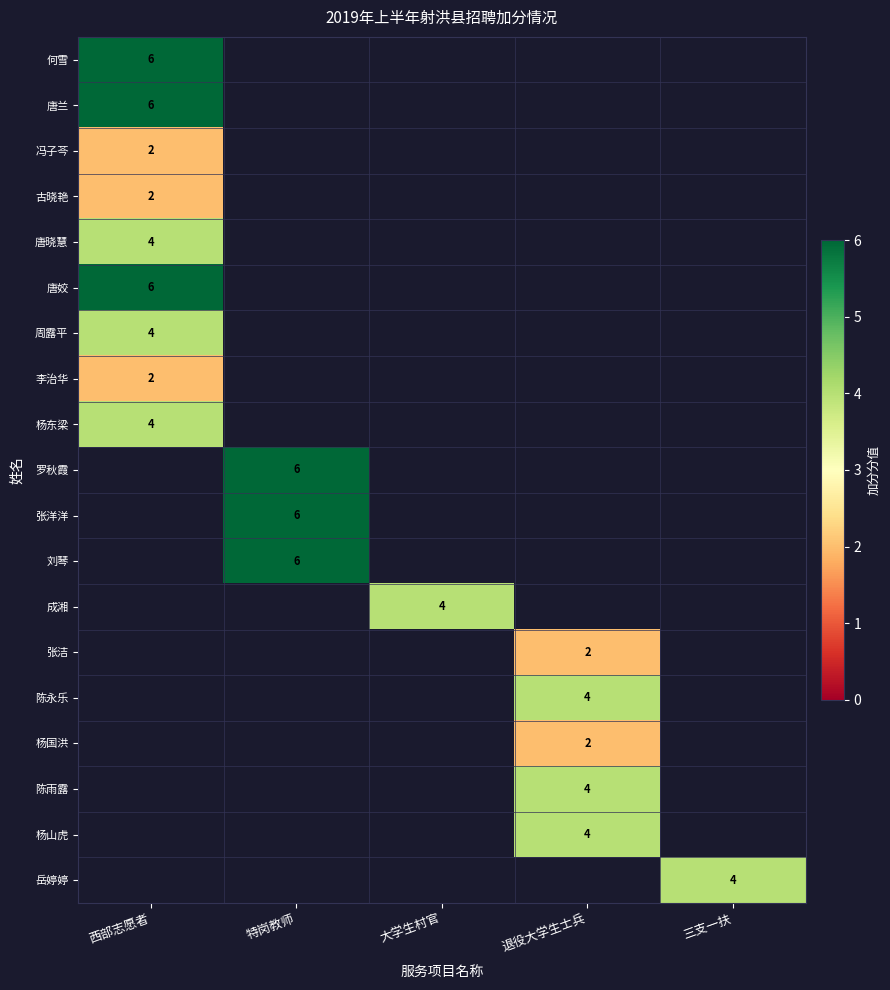

Which has a higher value, 西部志愿者 or 特岗教师?

特岗教师